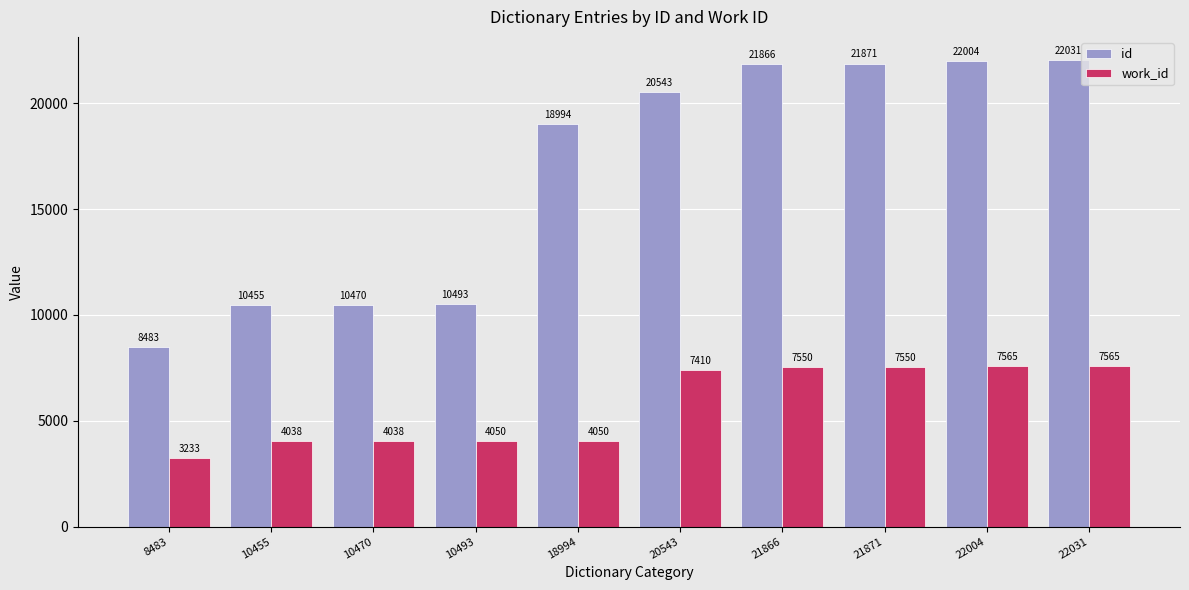

Read the work_id value at 20543, to the nearest 50.

7400